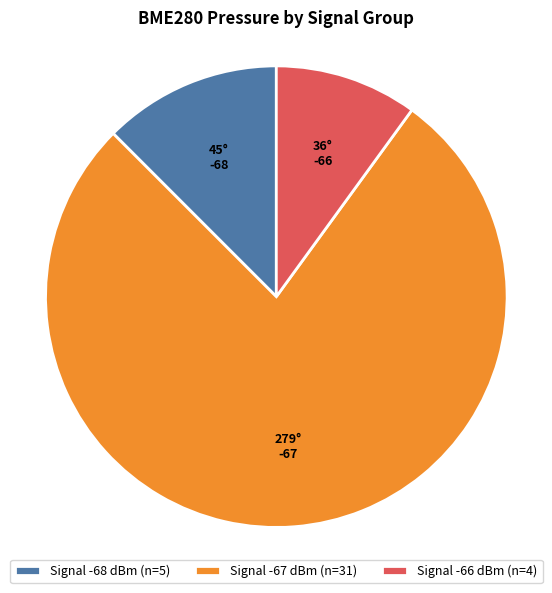

Which category has the smallest portion of the pie?

Signal -66 dBm (n=4)